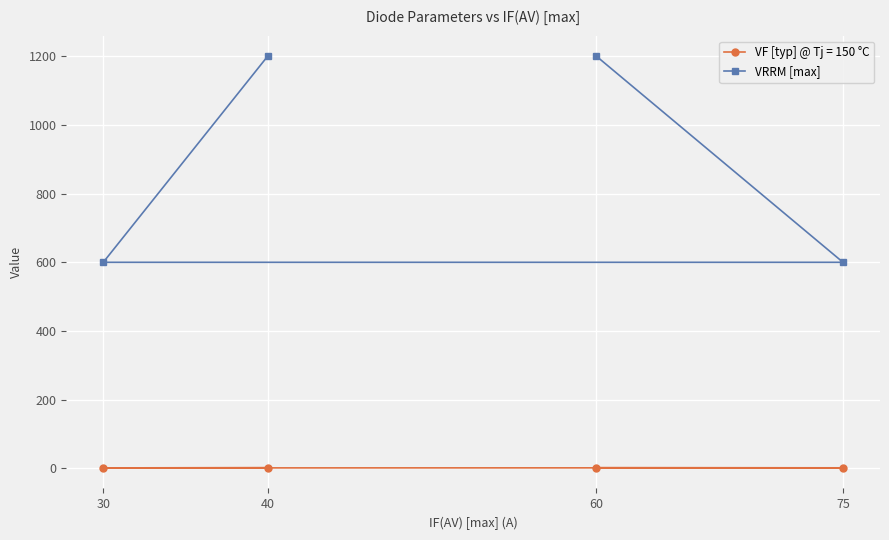

Which has a higher value, 60 or 75?

60